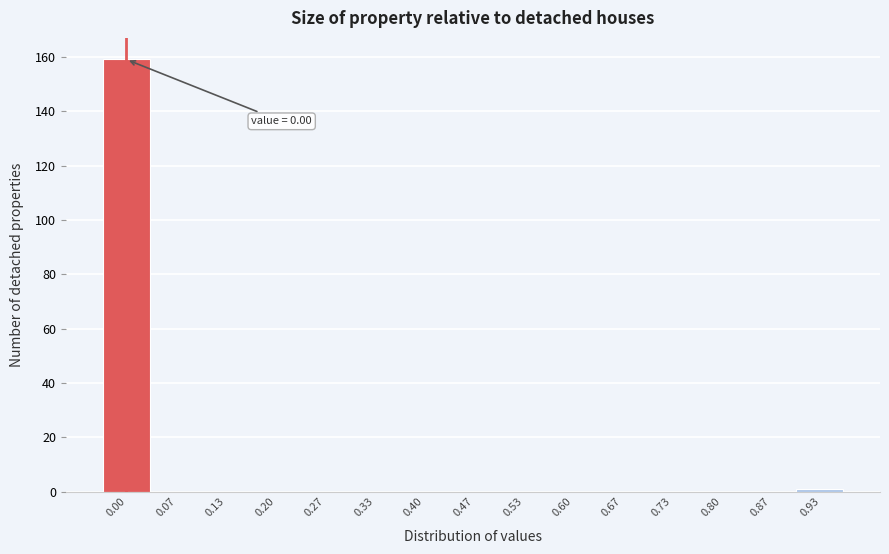

Reading left to right, list all the values displayed in this chart.

0.00=159	0.07=0	0.13=0	0.20=0	0.27=0	0.33=0	0.40=0	0.47=0	0.53=0	0.60=0	0.67=0	0.73=0	0.80=0	0.87=0	0.93=1